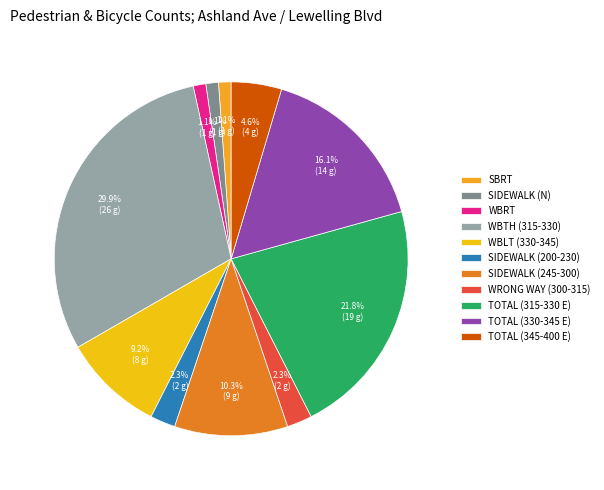

Combined, do TOTAL (330-345 E) and SIDEWALK (N) account for over 50%?

No